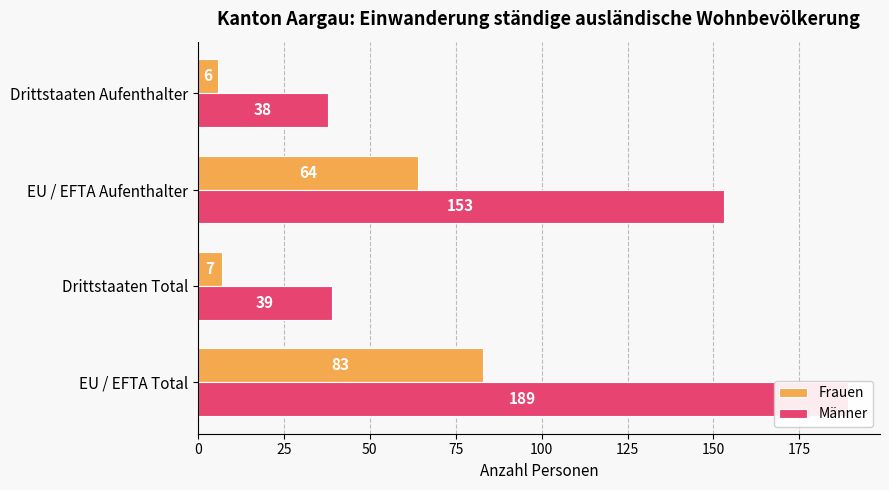

What is the difference between the Männer values at 75 and 25?

1